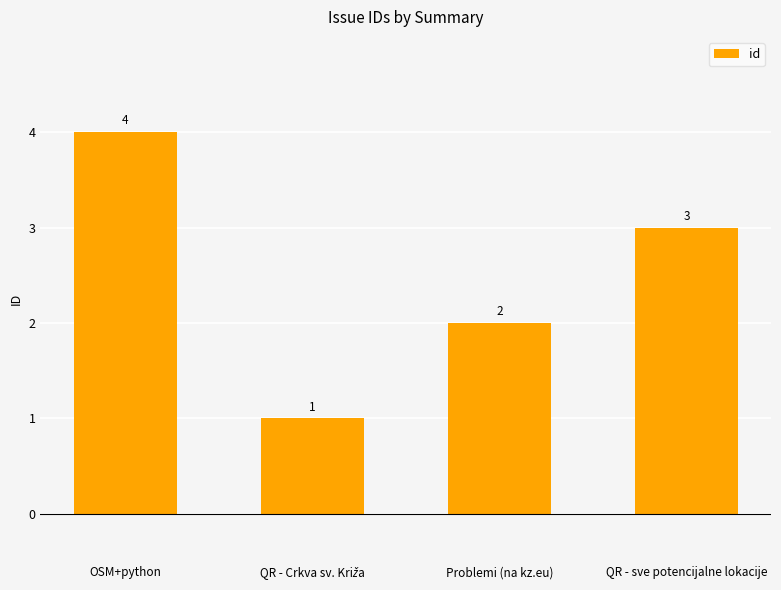

Where is the data nearest to the value 2?

Problemi (na kz.eu)